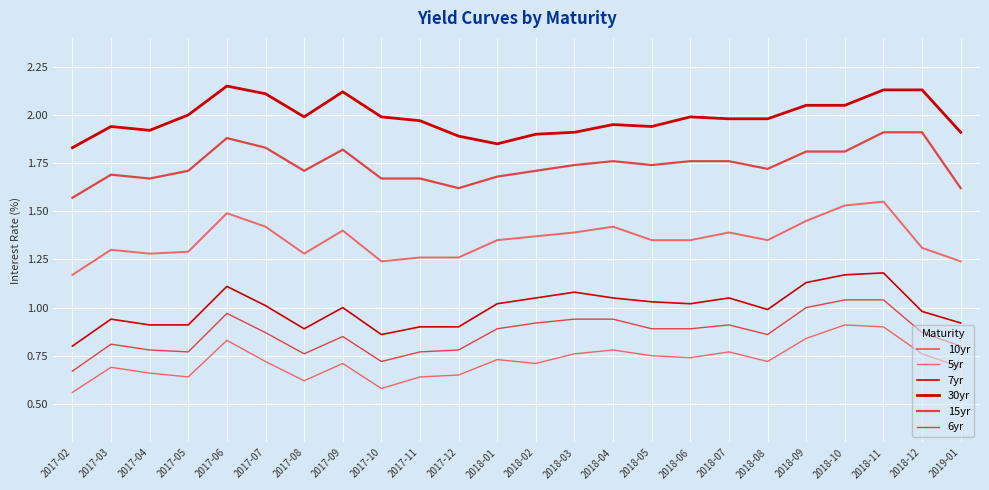

What is the difference between the maximum and second lowest values in the 15yr series?

0.3